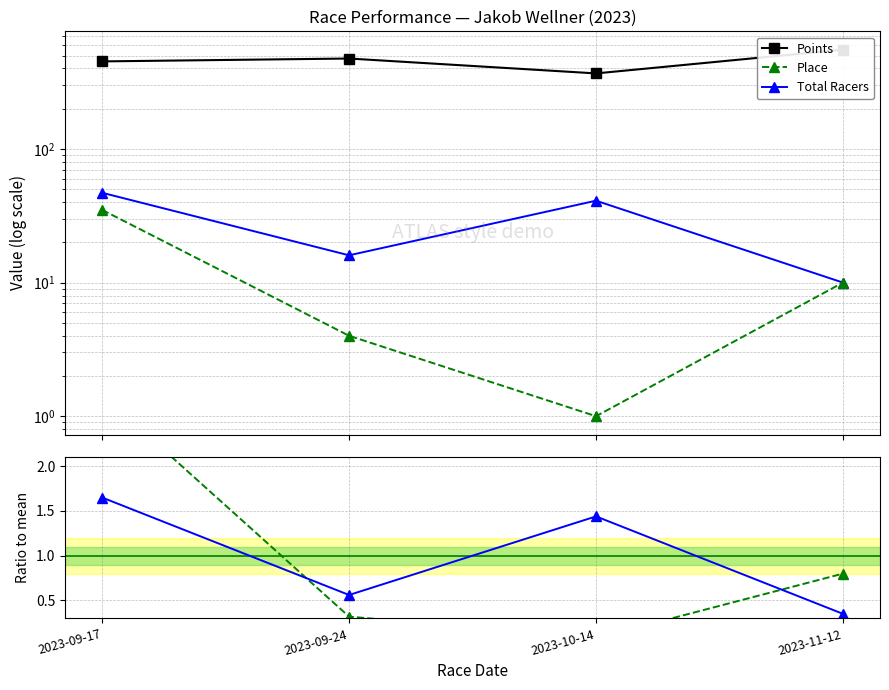

Which series ends up on top after the final intersection of Total Racers ratio and Place?

Place